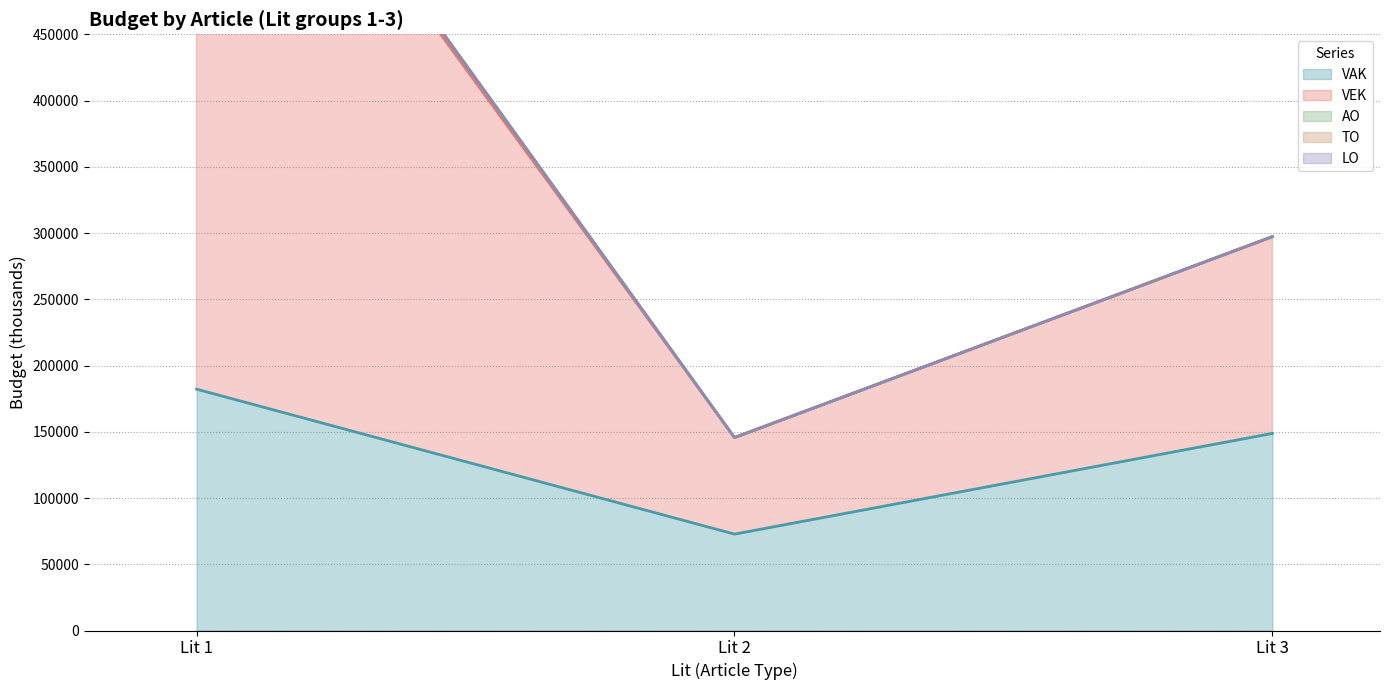

Where is VAK nearest to the value 127456?

Lit 3